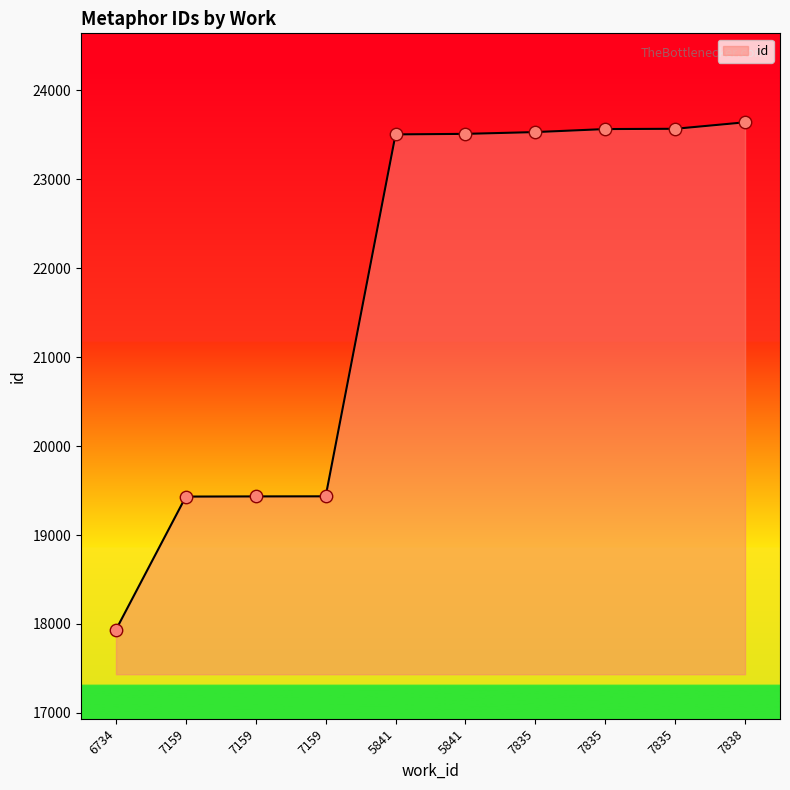

Which has a higher value, 7835 or 5841?

7835